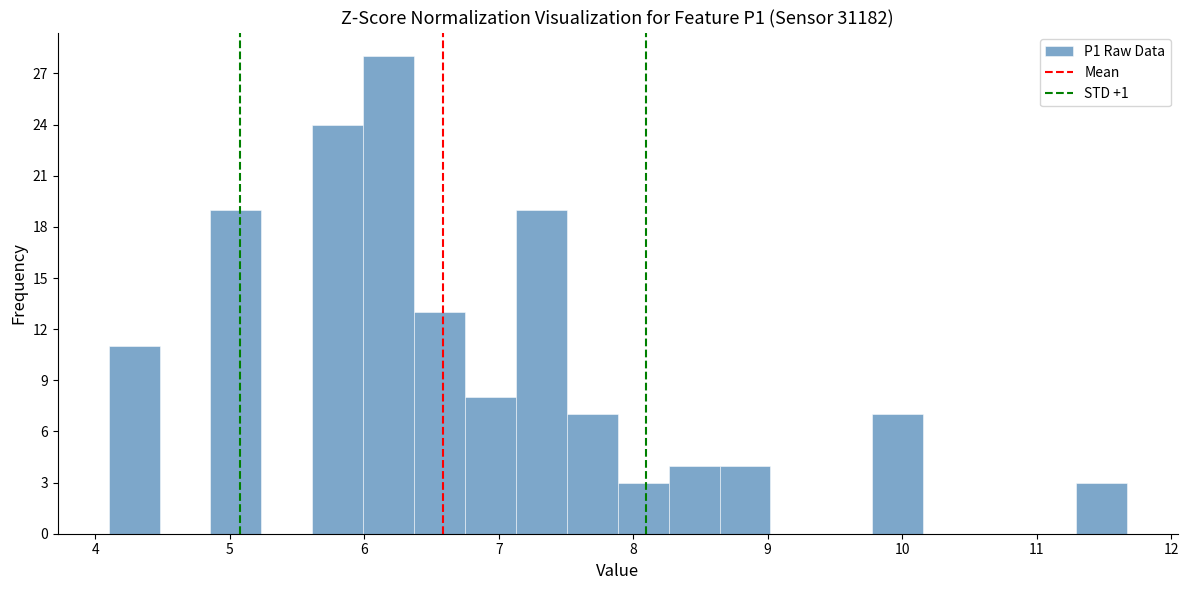

Read against the x-axis, roughly where is the centre of the tallest bar?

6.2